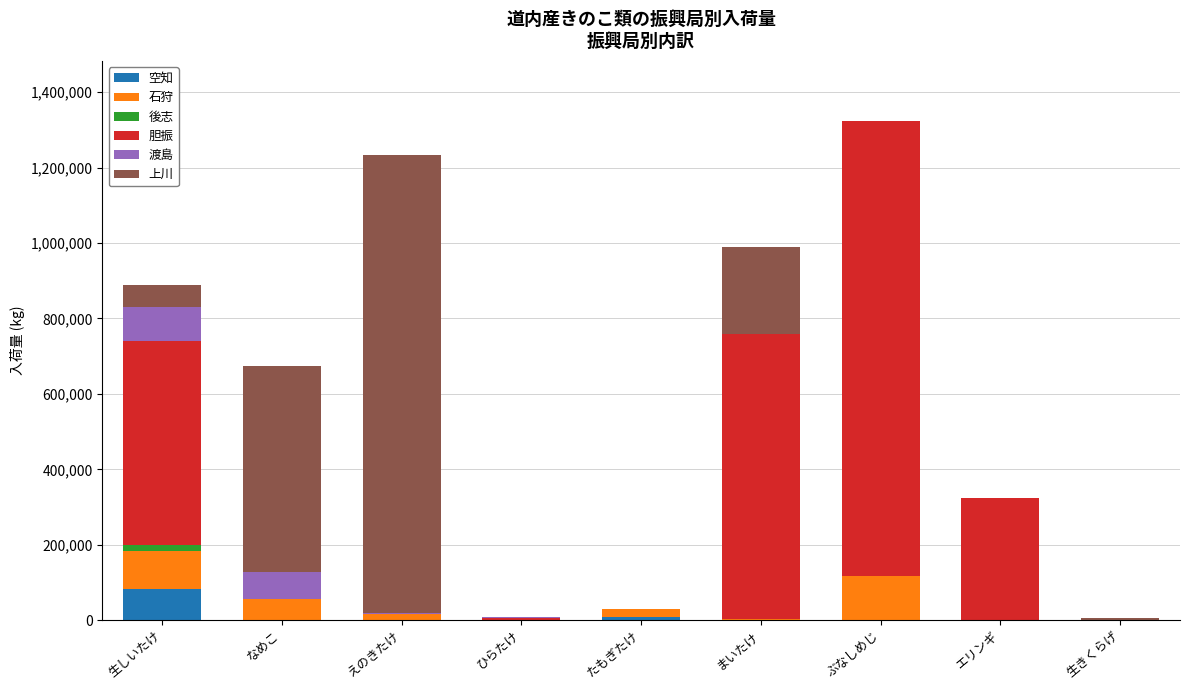

Which category has the highest value in the 空知 series?

生しいたけ